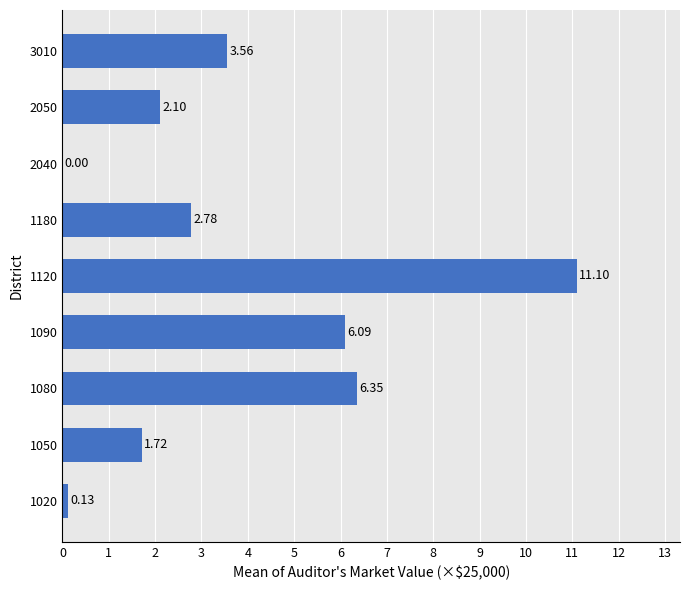

How many series are shown in this chart?

1